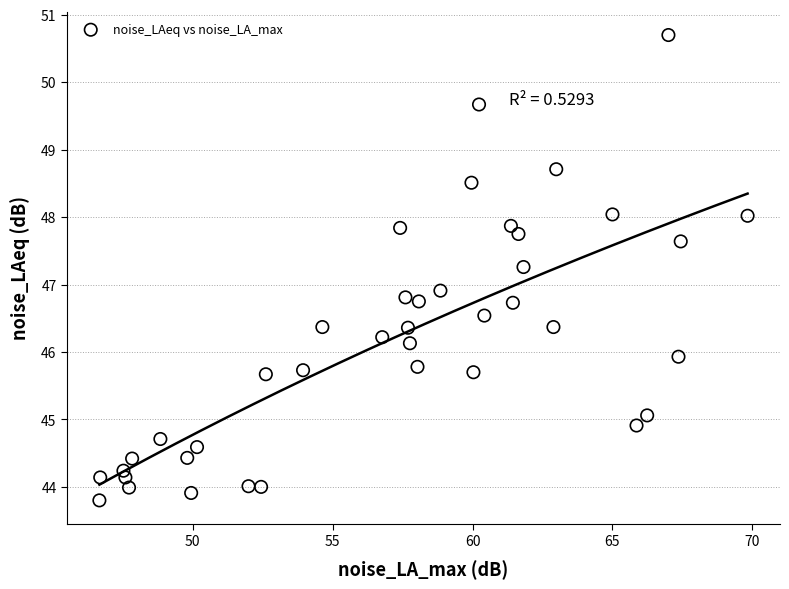

What is the range of X values (max minus min)?

23.2